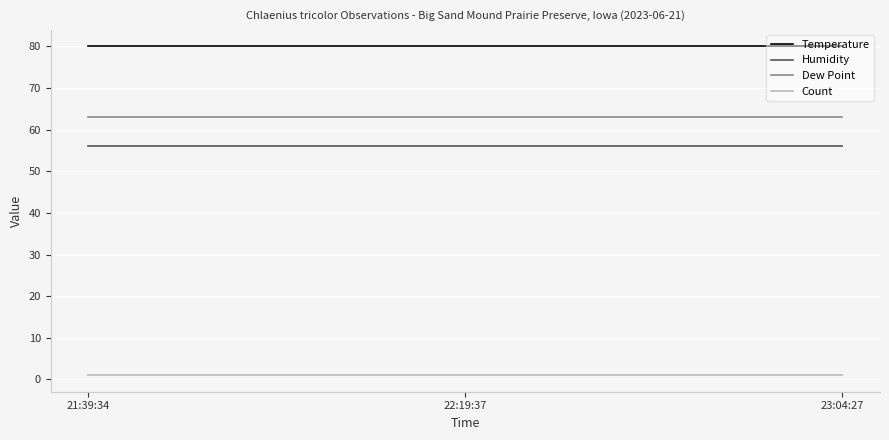

Count the number of categories in the chart.

3